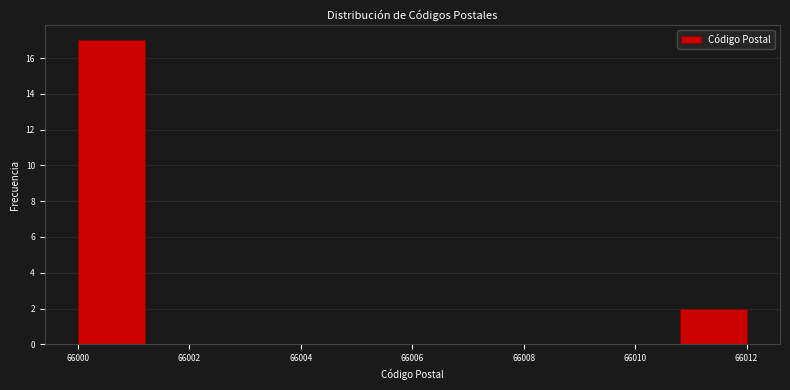

What is the height of the bar covering 66010.8 to 66012.0 on the x-axis? The values are not printed on the chart, so give them approximately, as read against the axis.

2